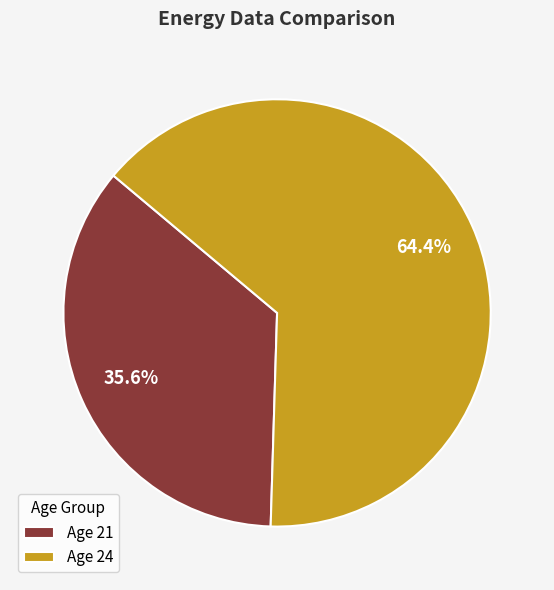

Count the number of slices in the pie.

2